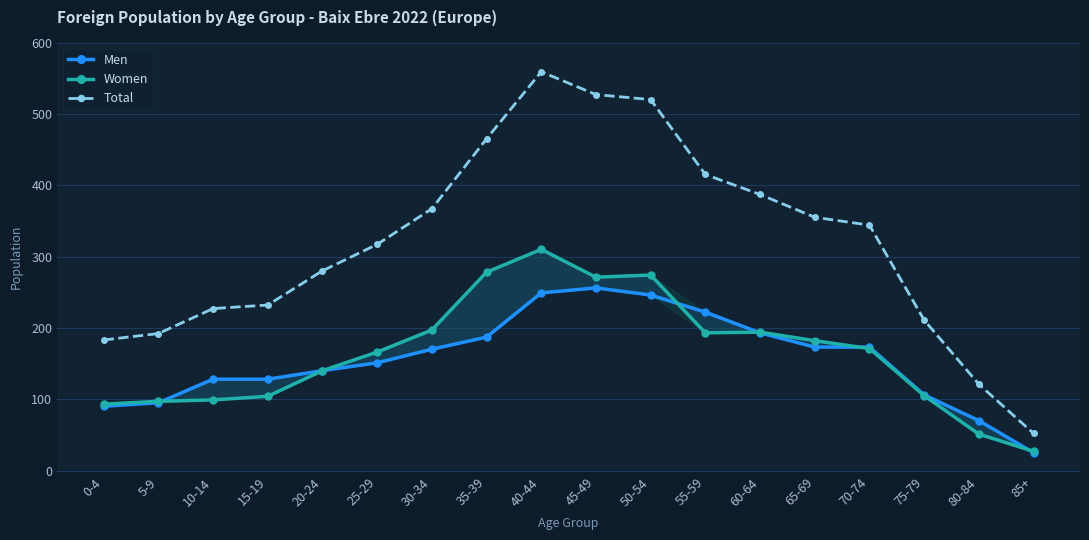

Where does the Total series first go above 344?

30-34